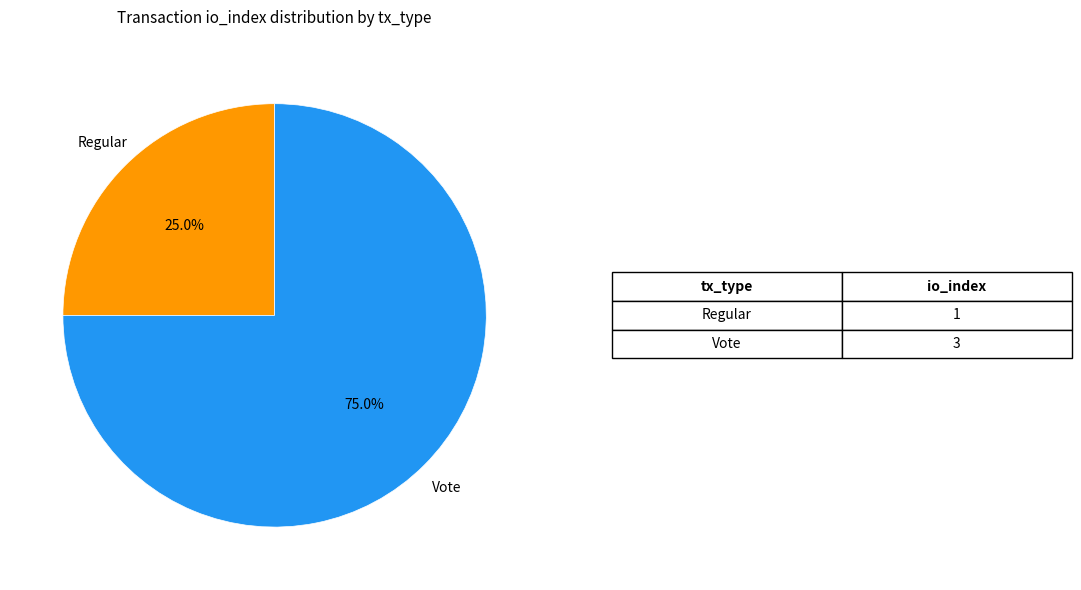

Do Regular and Vote together represent more than half of the pie?

Yes